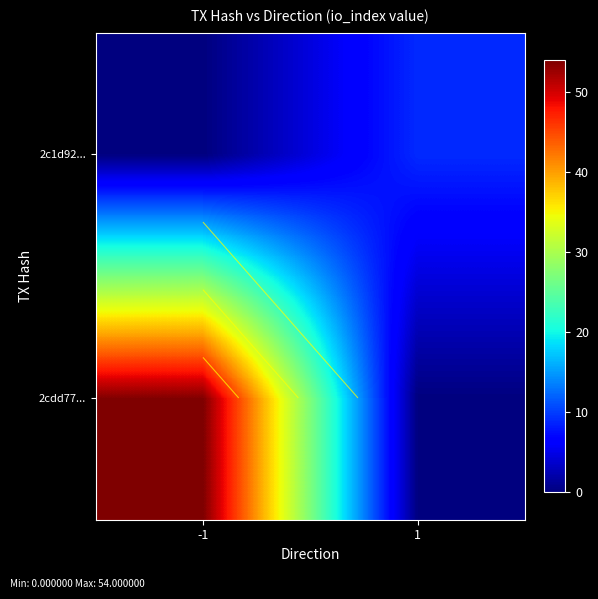

The 2cdd77... series shows 30 at -1. True or false?

False